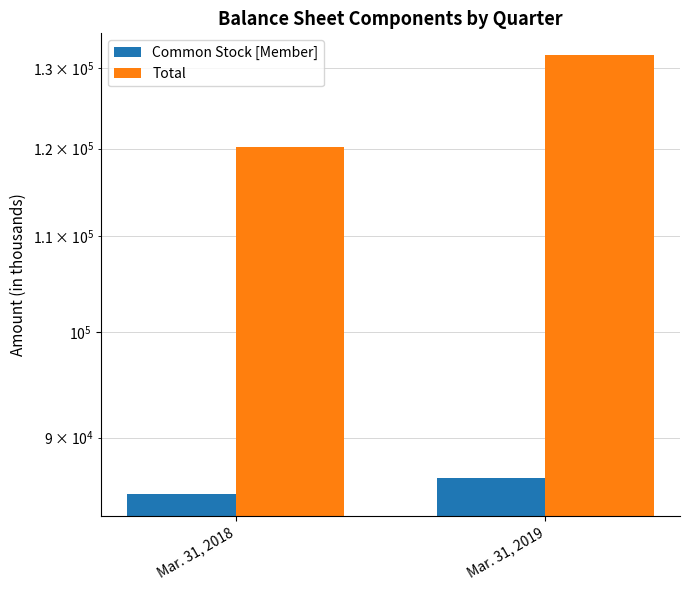

What is the spread (max minus min) of values at Mar. 31, 2019?

45262